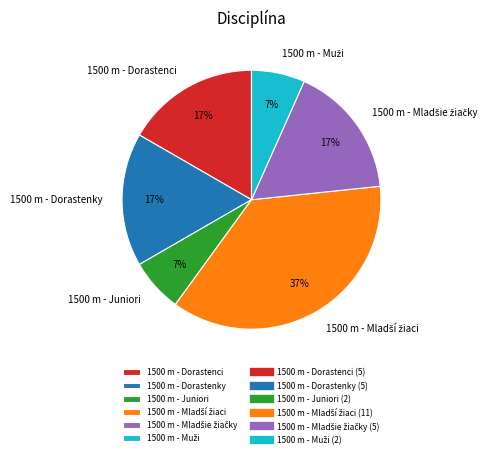

Is 1500 m - Juniori the majority of the pie?

No